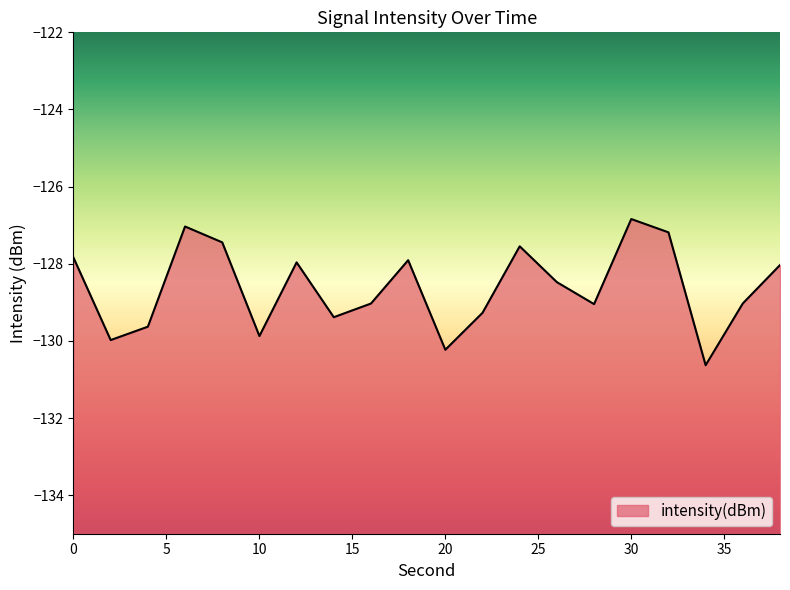

List the labels in order of value, largest first.

30, 6, 32, 8, 24, 0, 18, 12, 38, 26, 36, 16, 28, 22, 14, 4, 10, 2, 20, 34